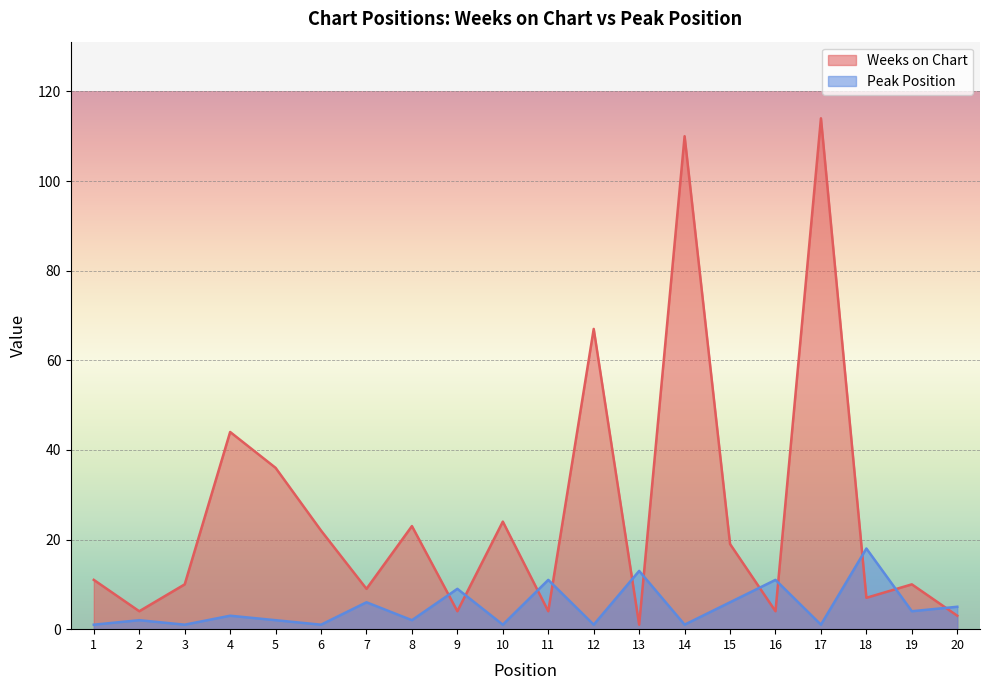

What is the maximum value shown in the chart?

114